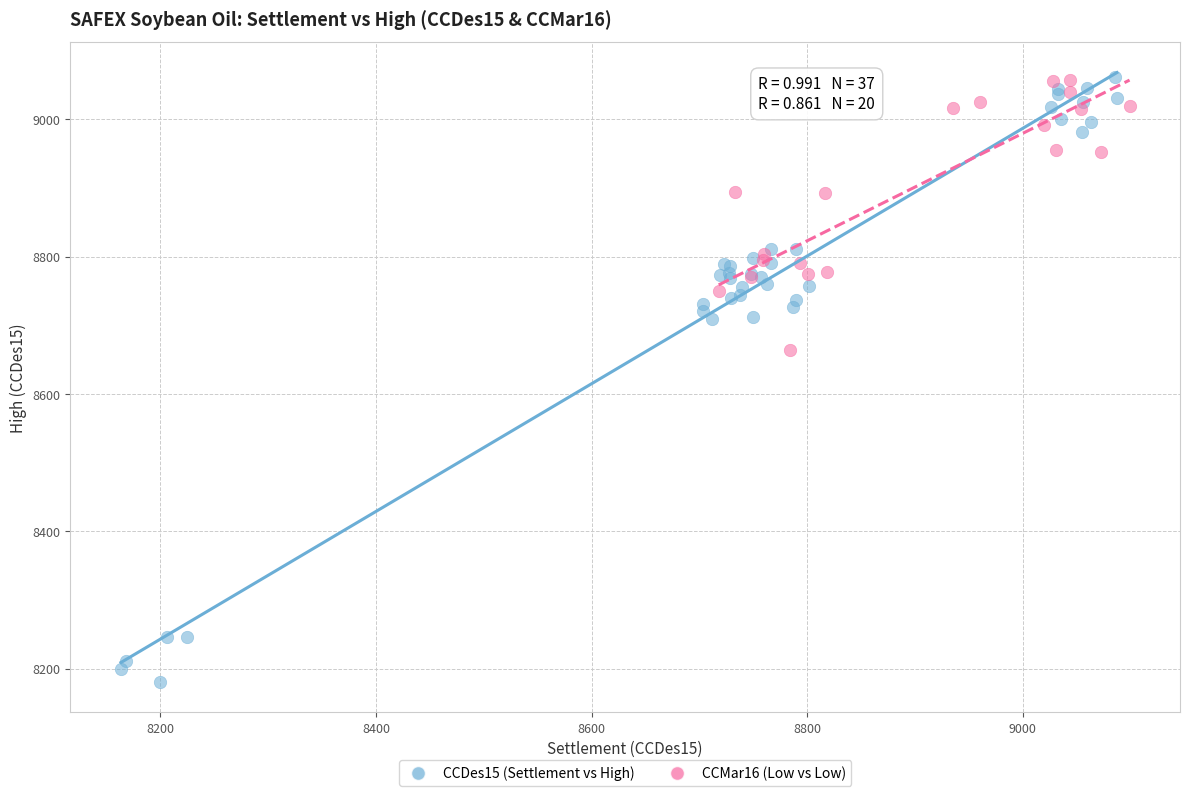

Which series contains the lowest Y value?

CCDes15 (Settlement vs High)